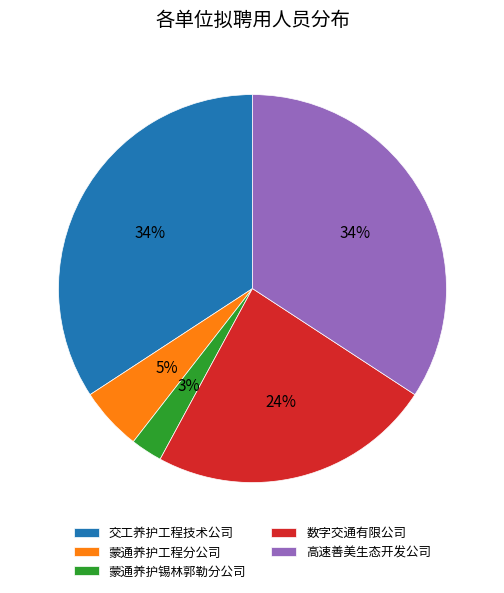

Which has a higher value, 高速善美生态开发公司 or 蒙通养护工程分公司?

高速善美生态开发公司